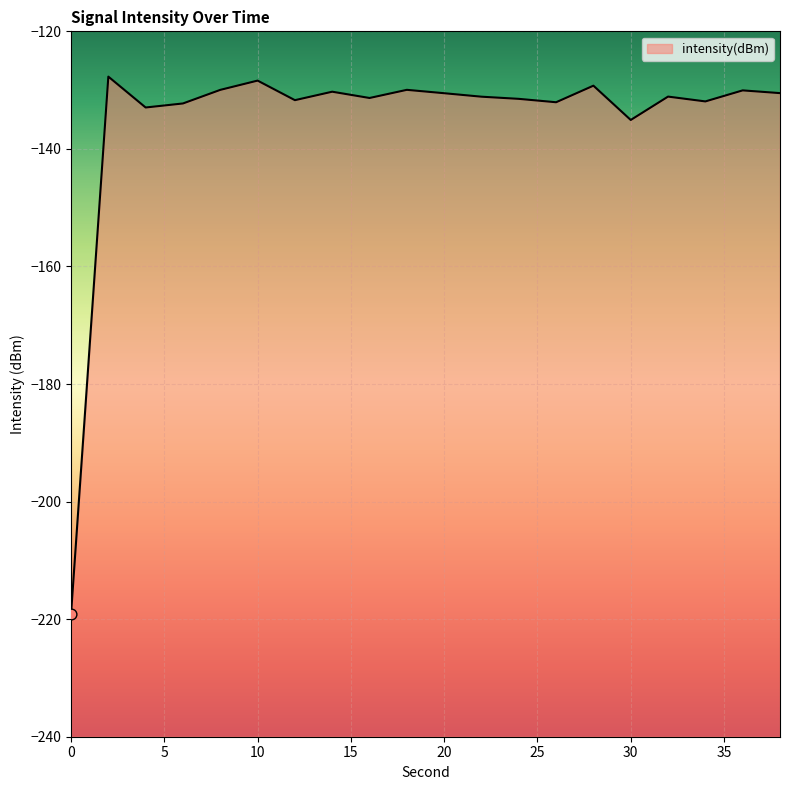

What is the change in value from 4 to 18?

+3.0